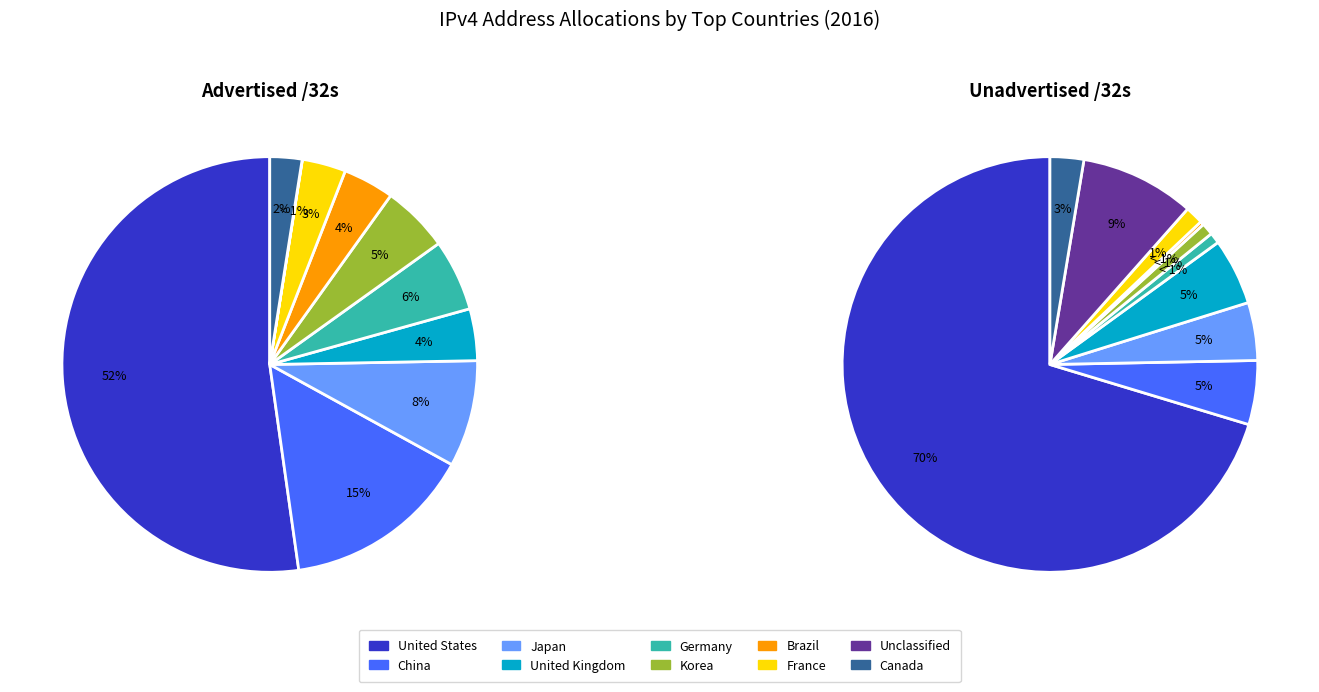

What is the smallest slice in the pie chart?

Unclassified